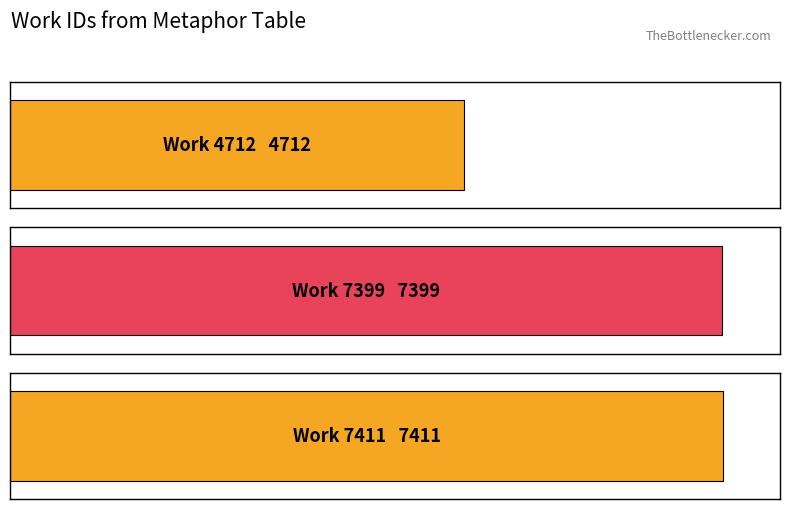

True or false: the data shows 4847 at Work 7411.

False